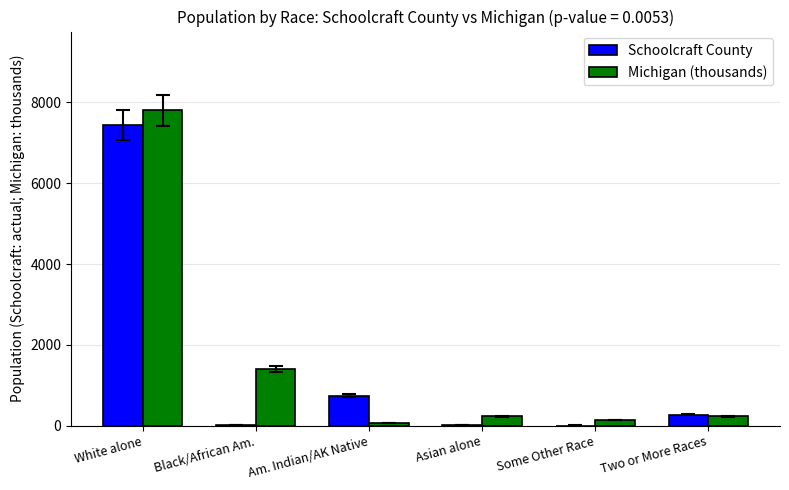

At which category does the chart reach its peak across all series?

White alone